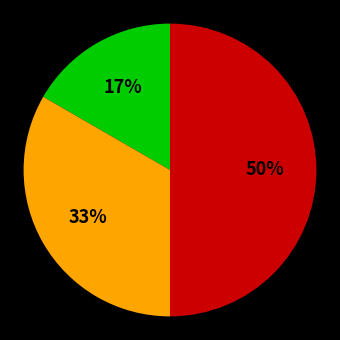

To the nearest percent, what is the average slice percentage?

33%